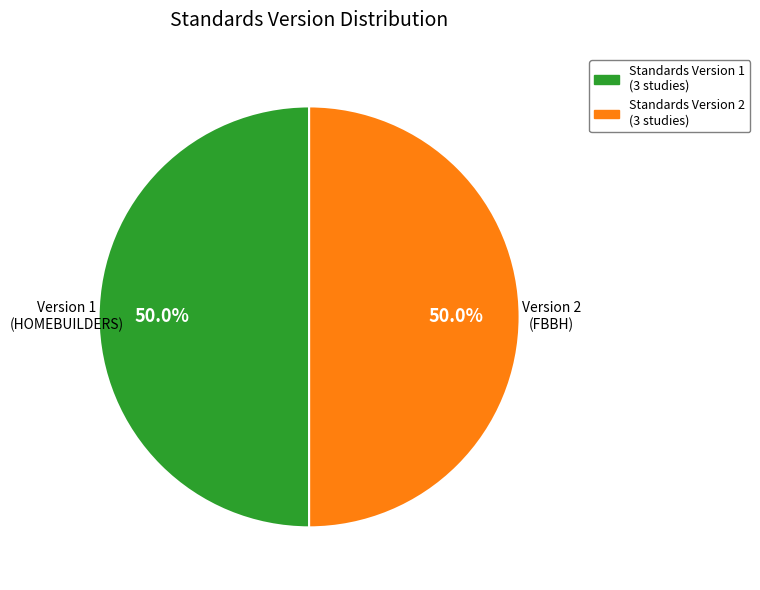

Is the sum of Standards Version 1 (3 studies) and Standards Version 2 (3 studies) greater than half?

Yes